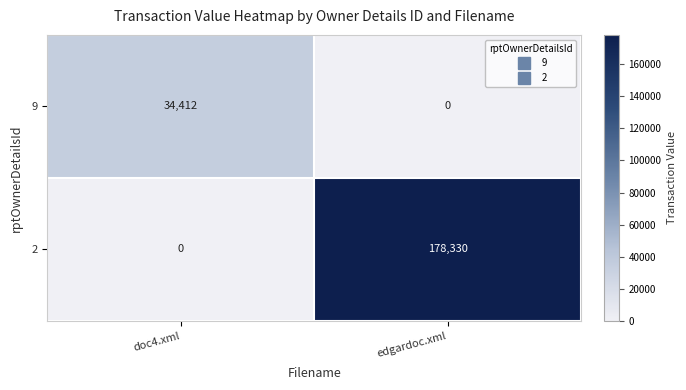

What is the sum of all 2 values?

178330